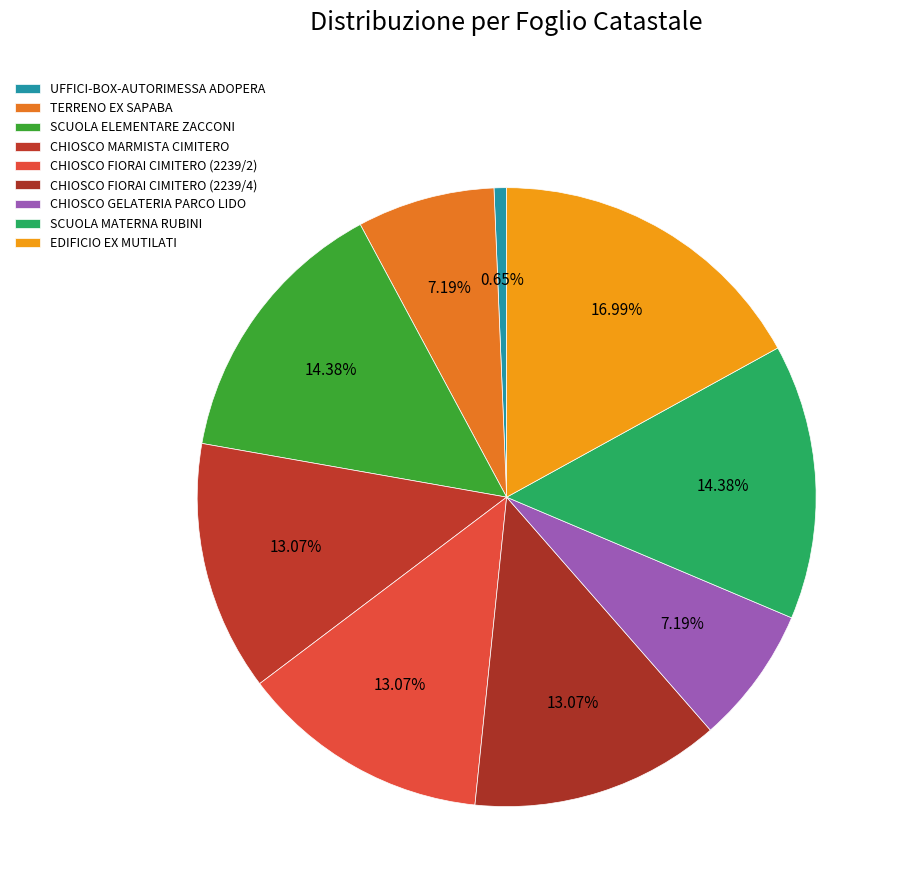

What is the ratio of the value at EDIFICIO EX MUTILATI to the value at TERRENO EX SAPABA?

2.4